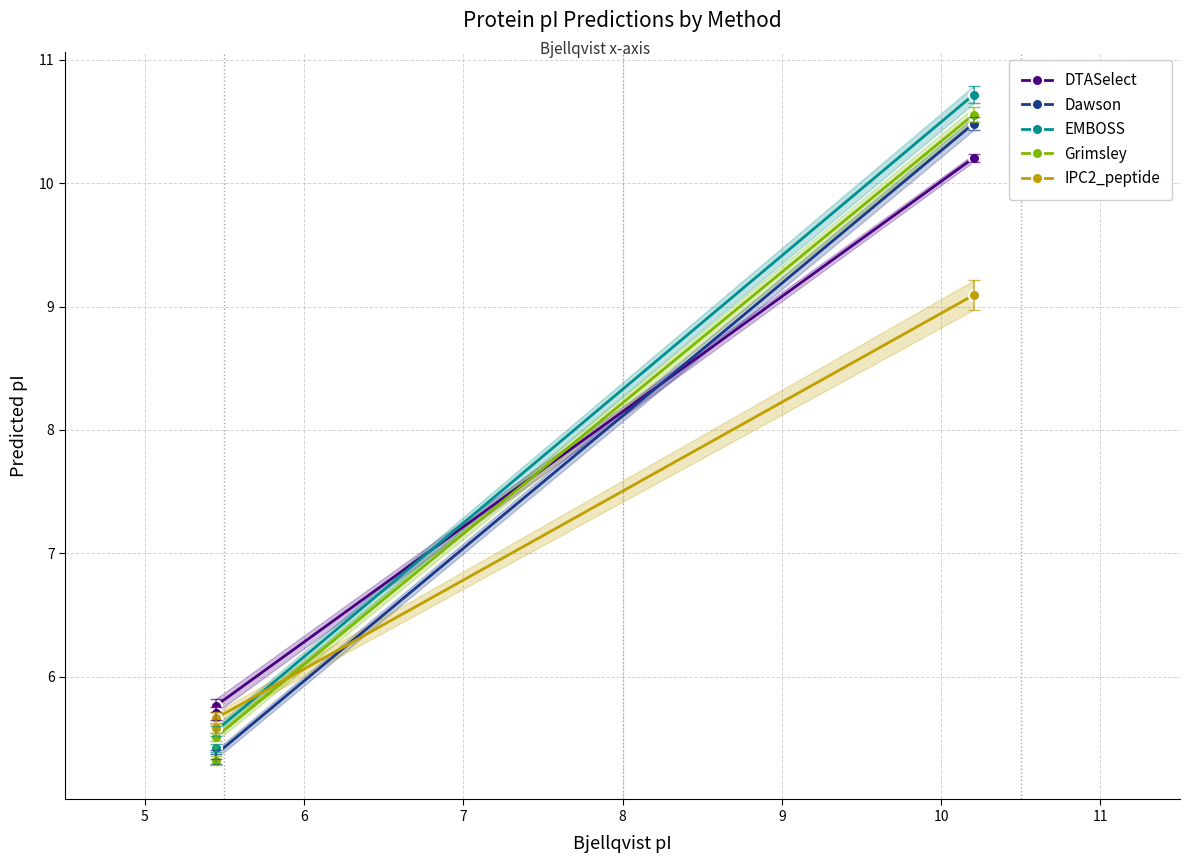

What is the sum of all DTASelect values?

21.7